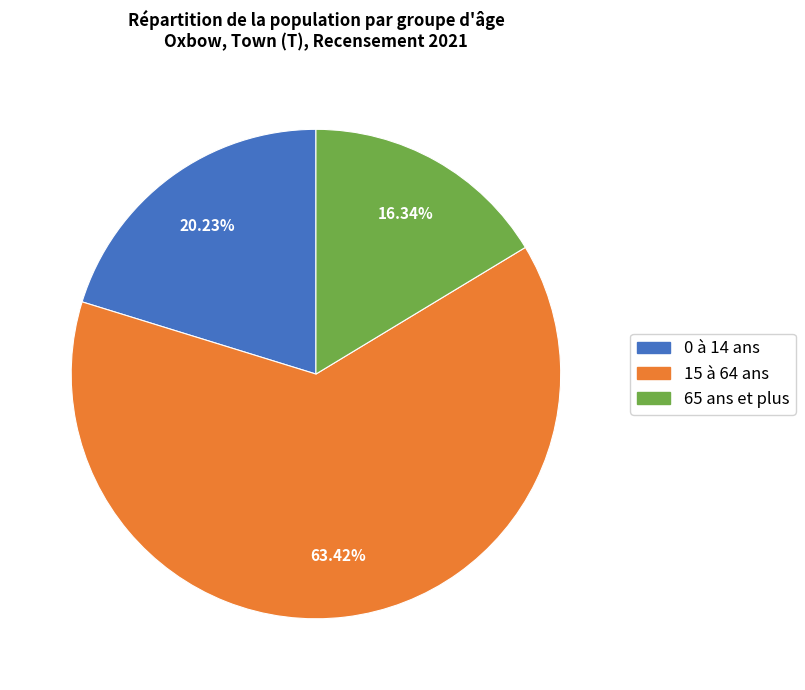

Count the number of slices in the pie.

3